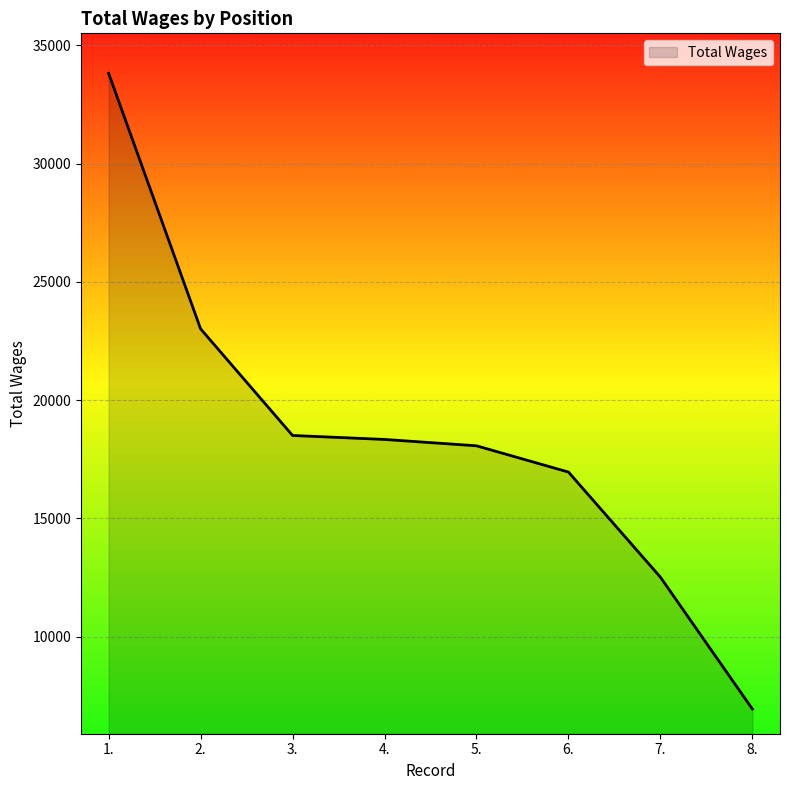

What is the difference between the maximum and minimum values?

26872